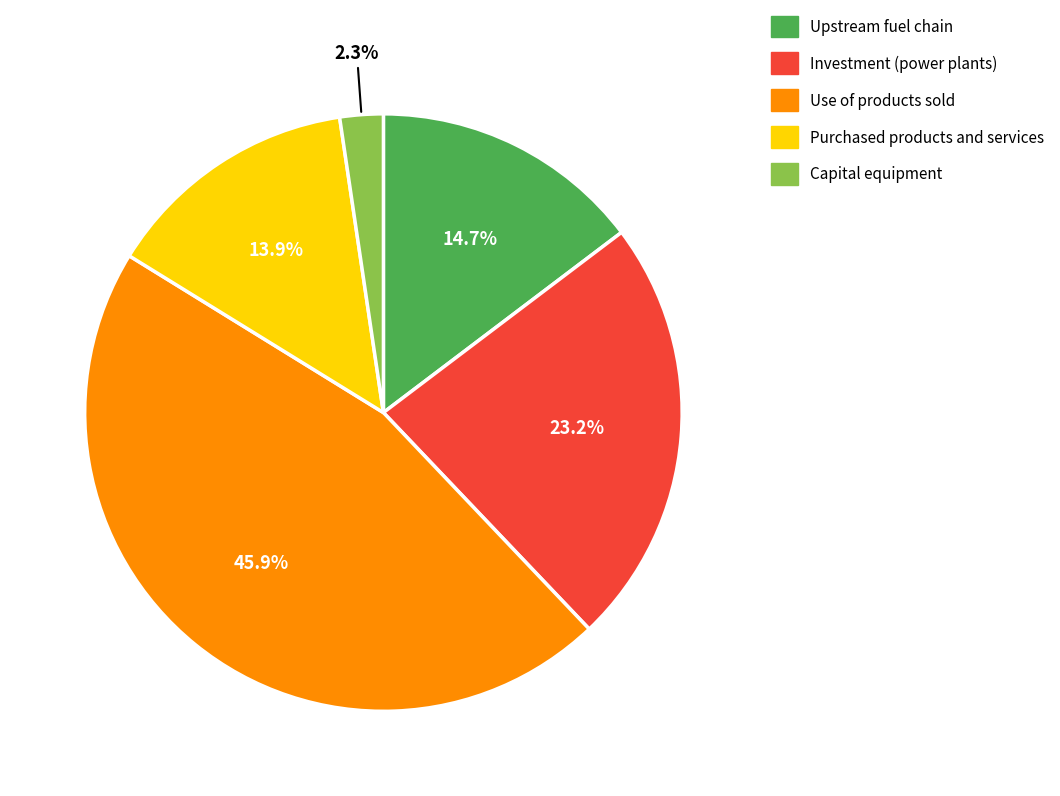

To the nearest percent, what is the difference between the Capital equipment and Purchased products and services slice percentages?

12%